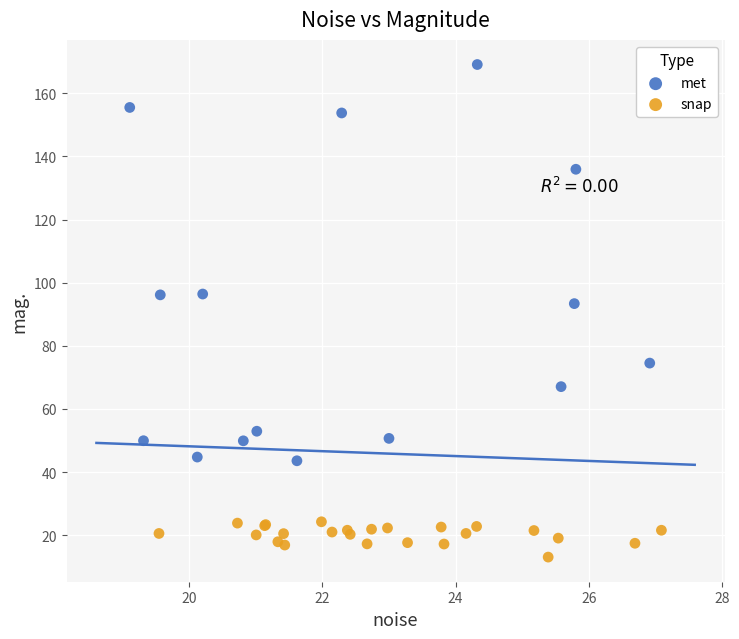

Which series contains the lowest Y value?

snap